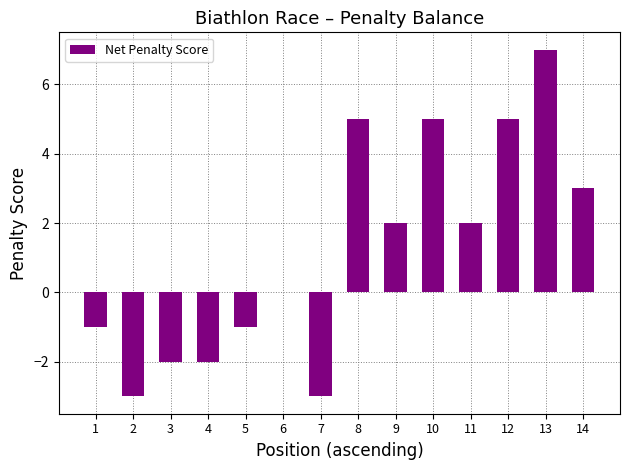

How many categories are shown in the chart?

14